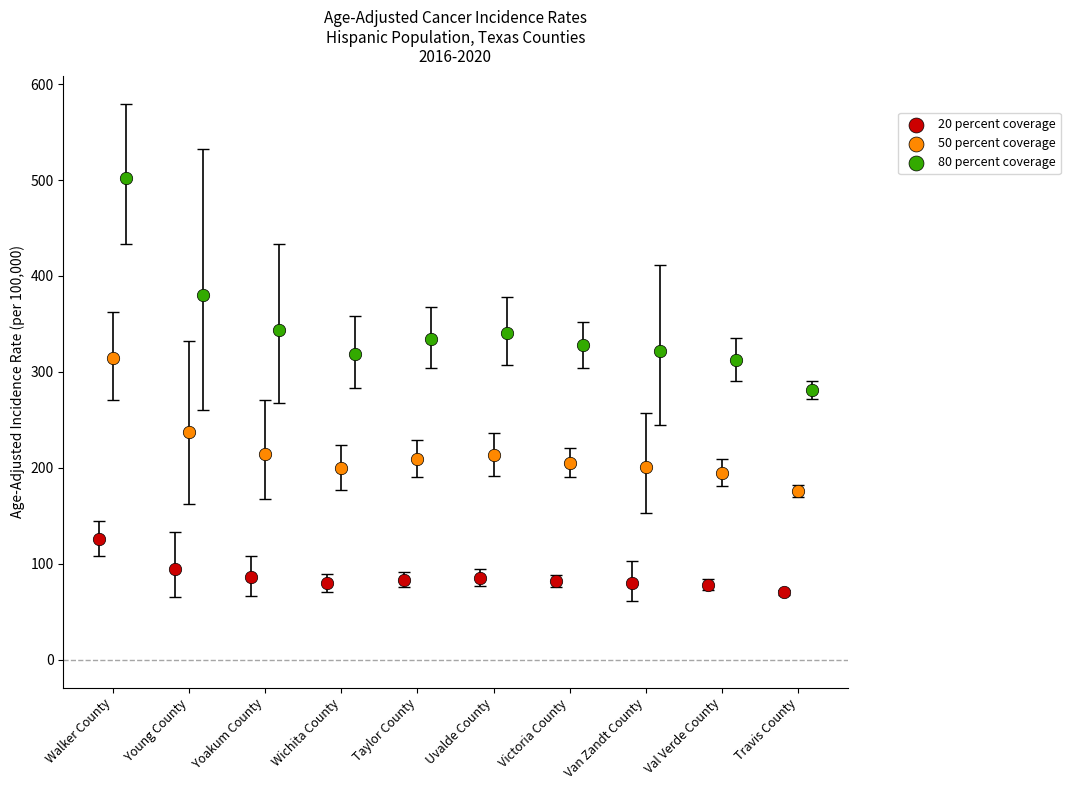

Which series reaches the minimum Y coordinate?

20 percent coverage